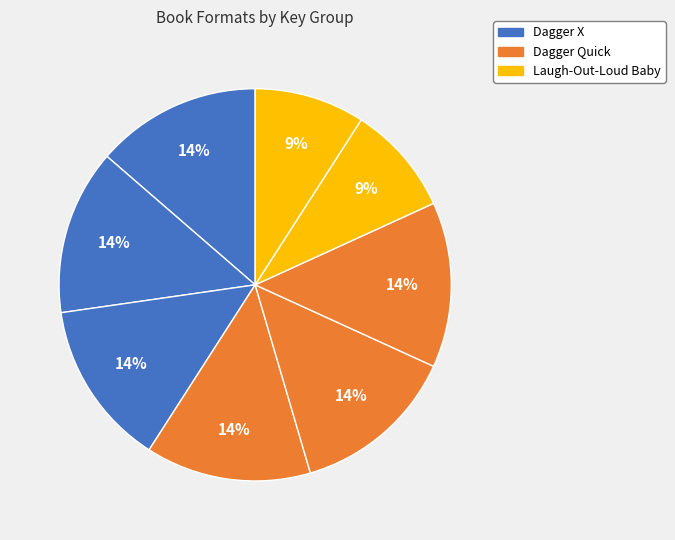

How many segments does this pie chart have?

8